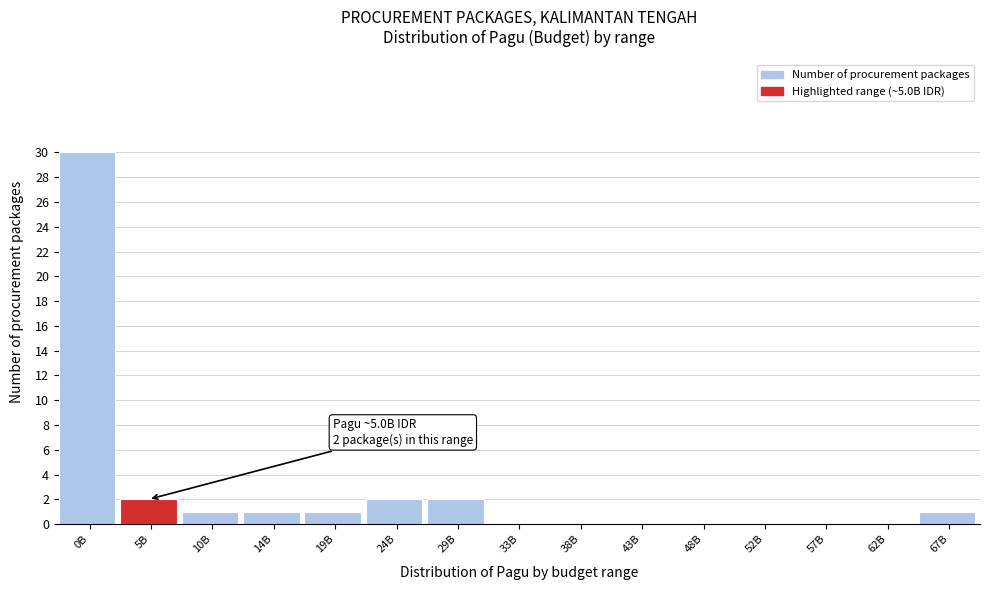

Reading left to right, transcribe all the data shown in this chart.

0B=30	5B=2	10B=1	14B=1	19B=1	24B=2	29B=2	33B=0	38B=0	43B=0	48B=0	52B=0	57B=0	62B=0	67B=1